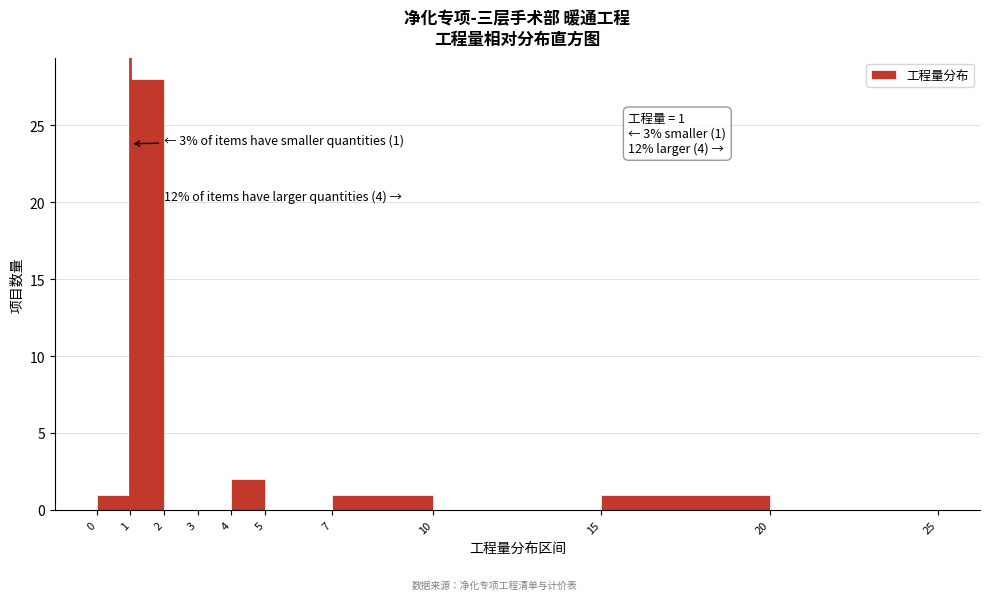

Which range on the x-axis has the tallest bar?

1 to 2